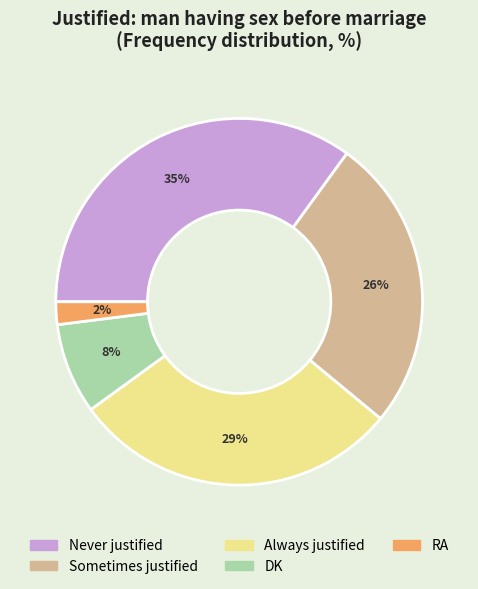

The Never justified slice represents 49% of the pie. True or false?

False